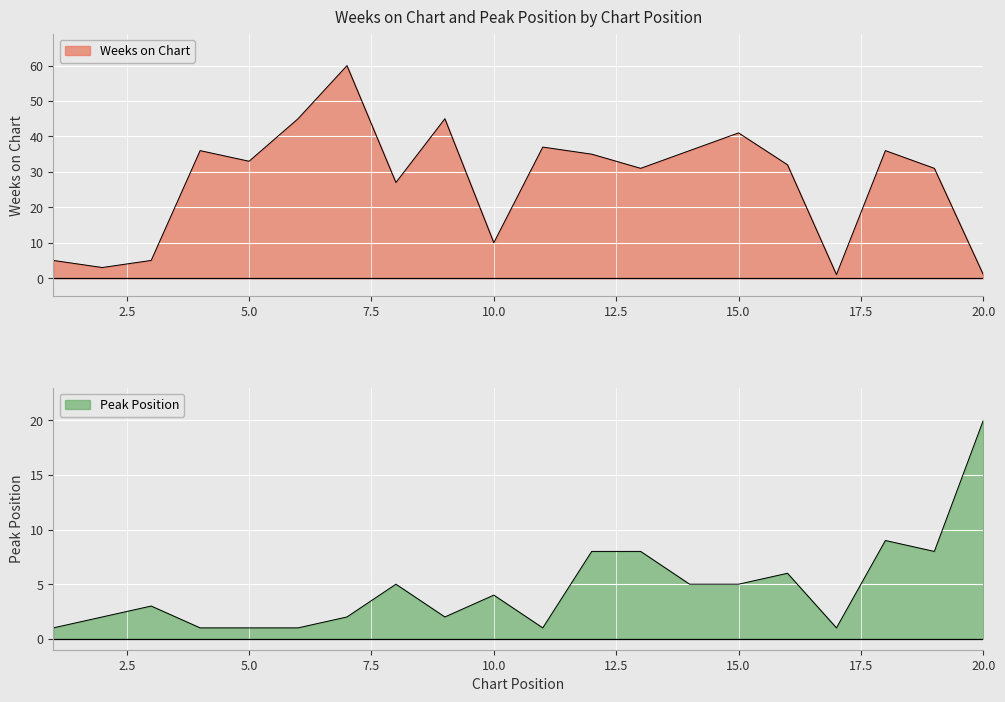

What value does the Peak Position series have at 14?

5